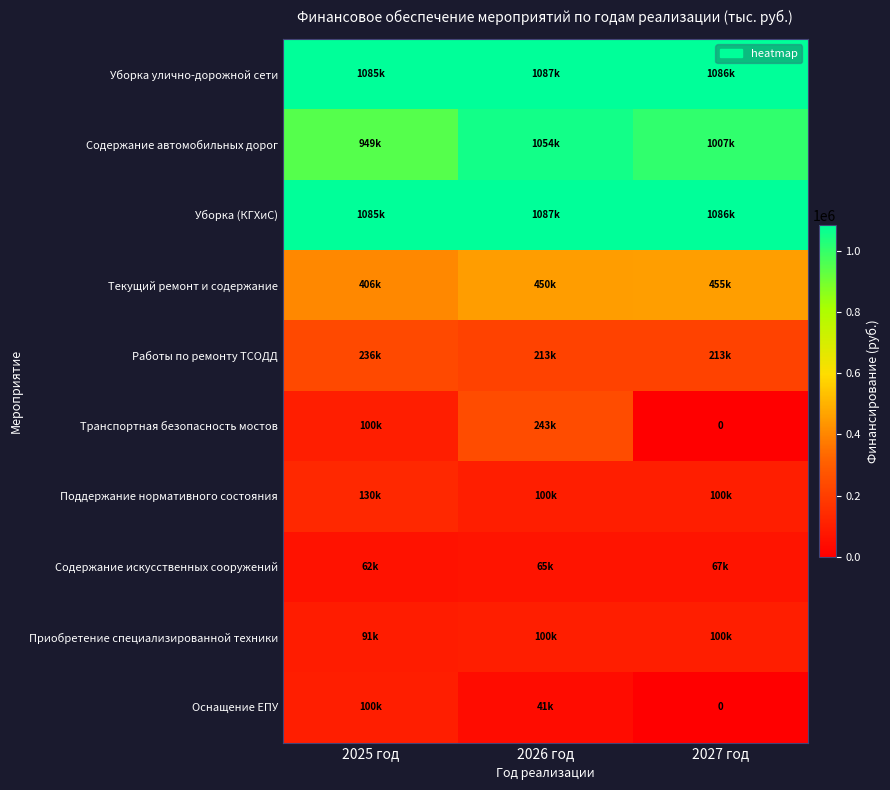

Is it true that Уборка (КГХиС) equals 486537.4 at 2026 год?

False